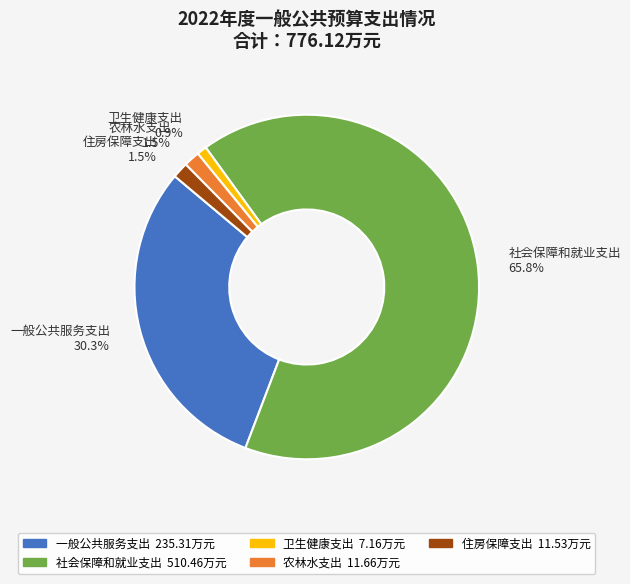

Is it true that 农林水支出 is 9% of the pie?

False